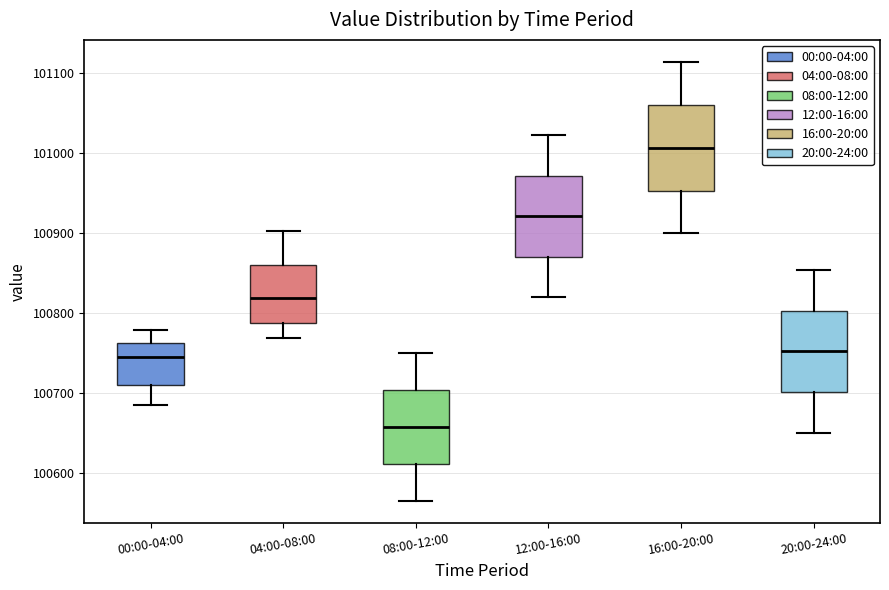

Reading left to right, transcribe this box plot: for each box, give where its median line is, the range the box spans, and where its two whiskers end, as read against the y-axis. The values are not printed on the chart, so give them approximately, as read against the axis.

00:00-04:00: median 100750, box 100710 to 100760, whiskers 100690 to 100780
04:00-08:00: median 100820, box 100790 to 100860, whiskers 100770 to 100900
08:00-12:00: median 100660, box 100610 to 100700, whiskers 100570 to 100750
12:00-16:00: median 100920, box 100870 to 100970, whiskers 100820 to 101020
16:00-20:00: median 101010, box 100950 to 101060, whiskers 100900 to 101110
20:00-24:00: median 100750, box 100700 to 100800, whiskers 100650 to 100850